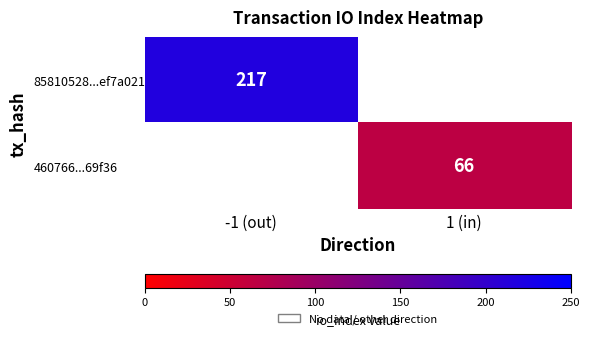

Is the value of 460766...69f36 at 1 (in) greater than the value of 85810528...ef7a021 at -1 (out)?

No